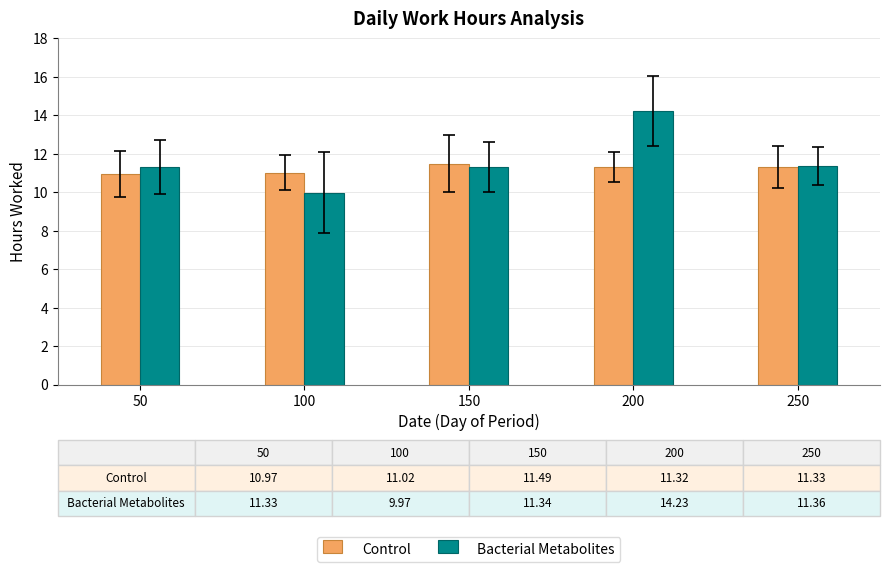

What is the lowest value of the Bacterial Metabolites series?

10.0